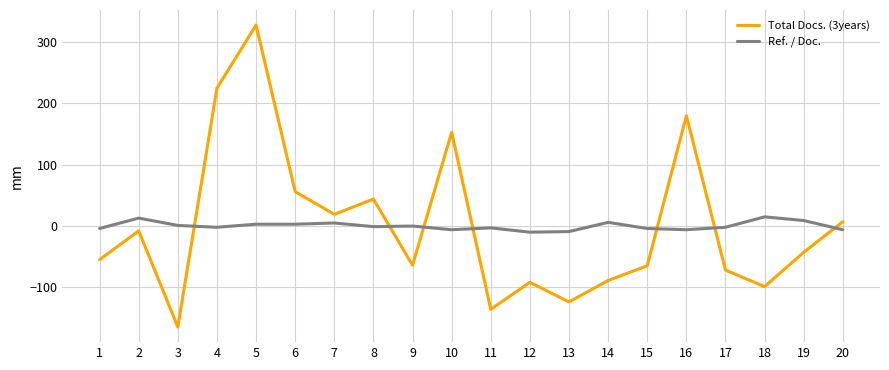

At which category is the sum across all series the highest?

5